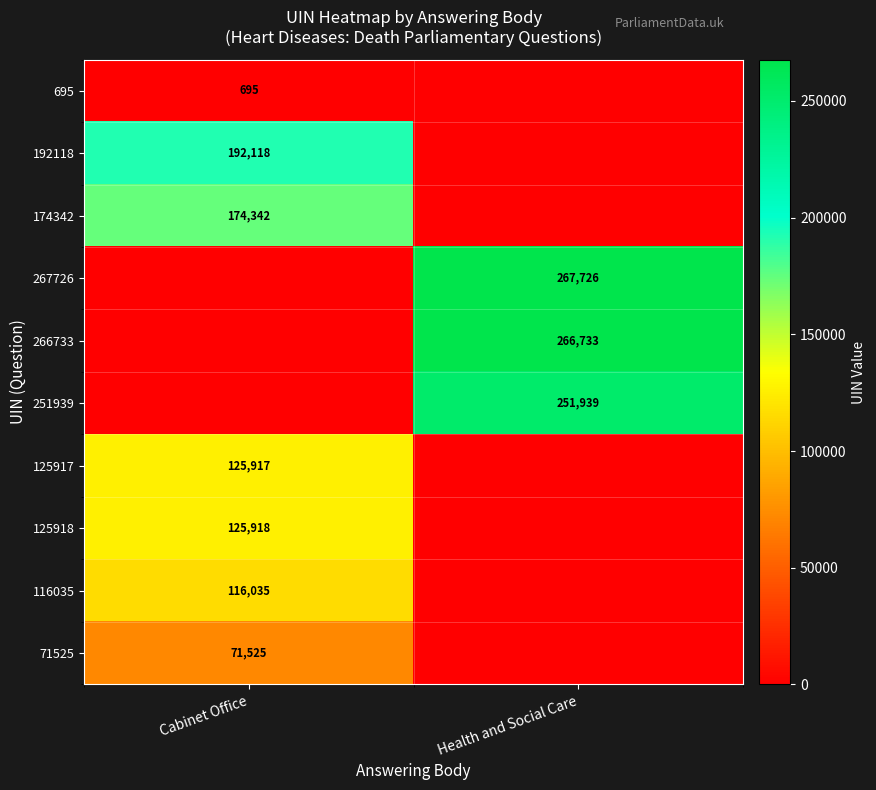

What is the difference between the highest and lowest values at Cabinet Office?

192118